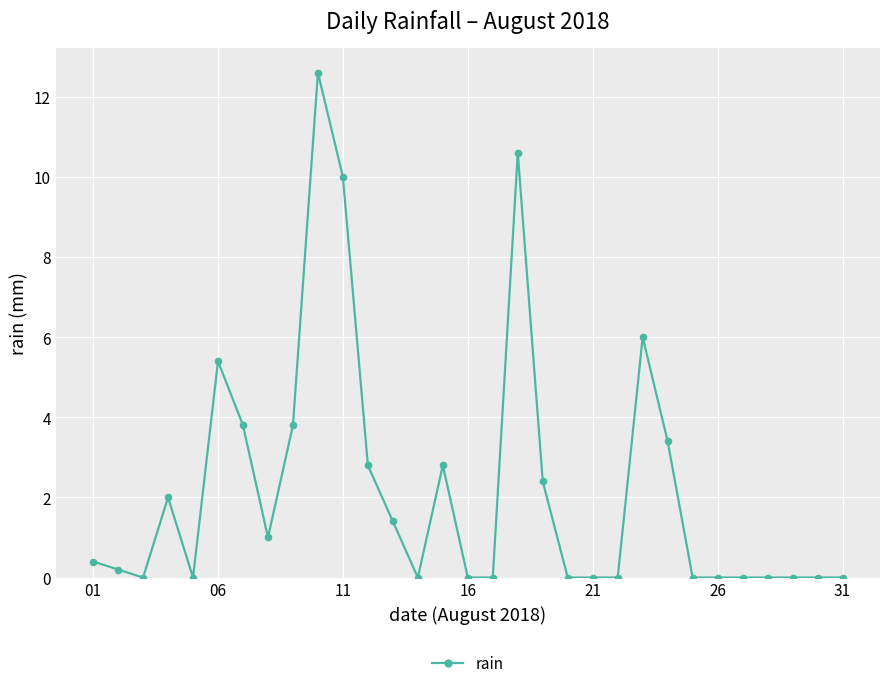

What is the sum of all values?

68.6